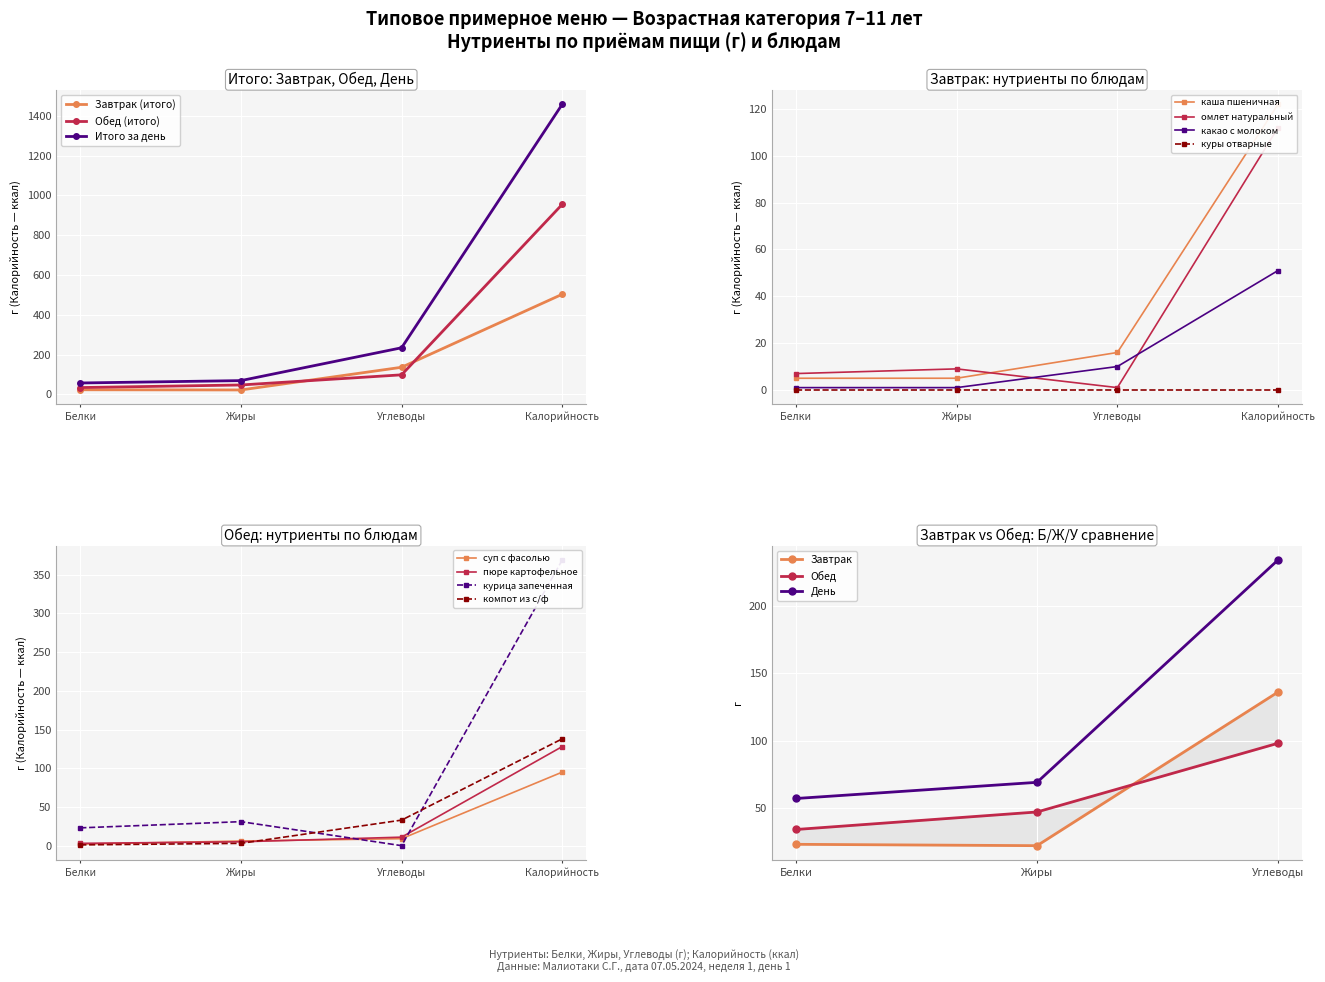

True or false: Обед (итого) has a value of 955 at Калорийность.

True